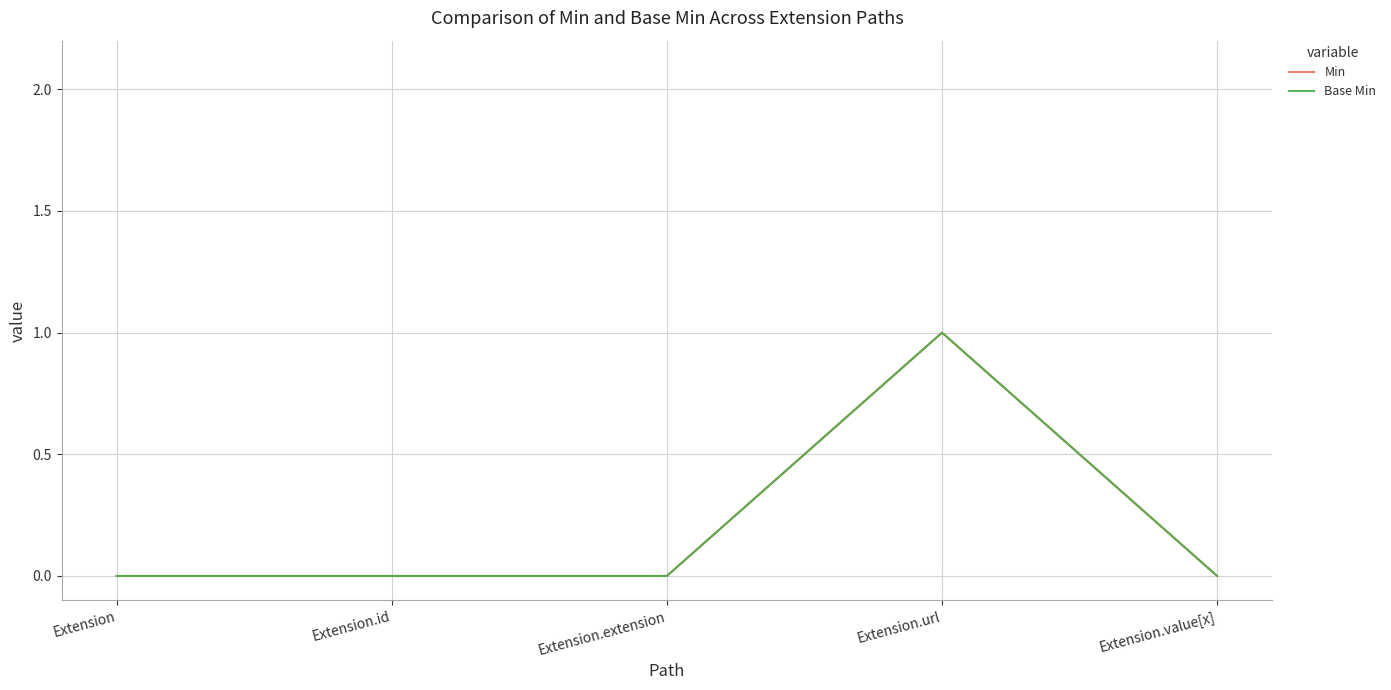

Is this an area chart (filled region under the line)?

No